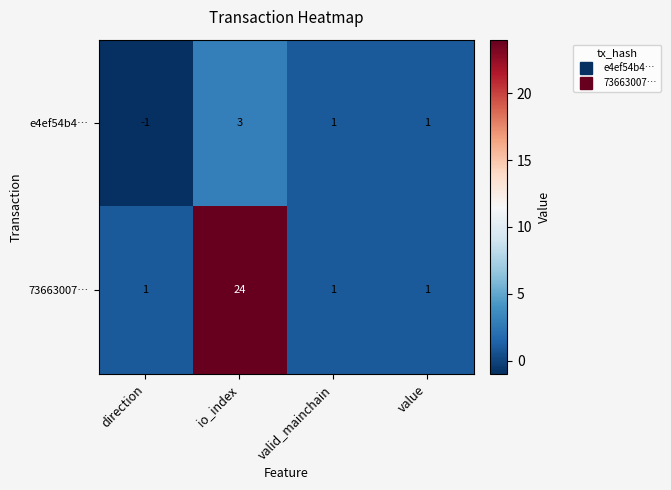

Which series has the largest total across all categories?

73663007…